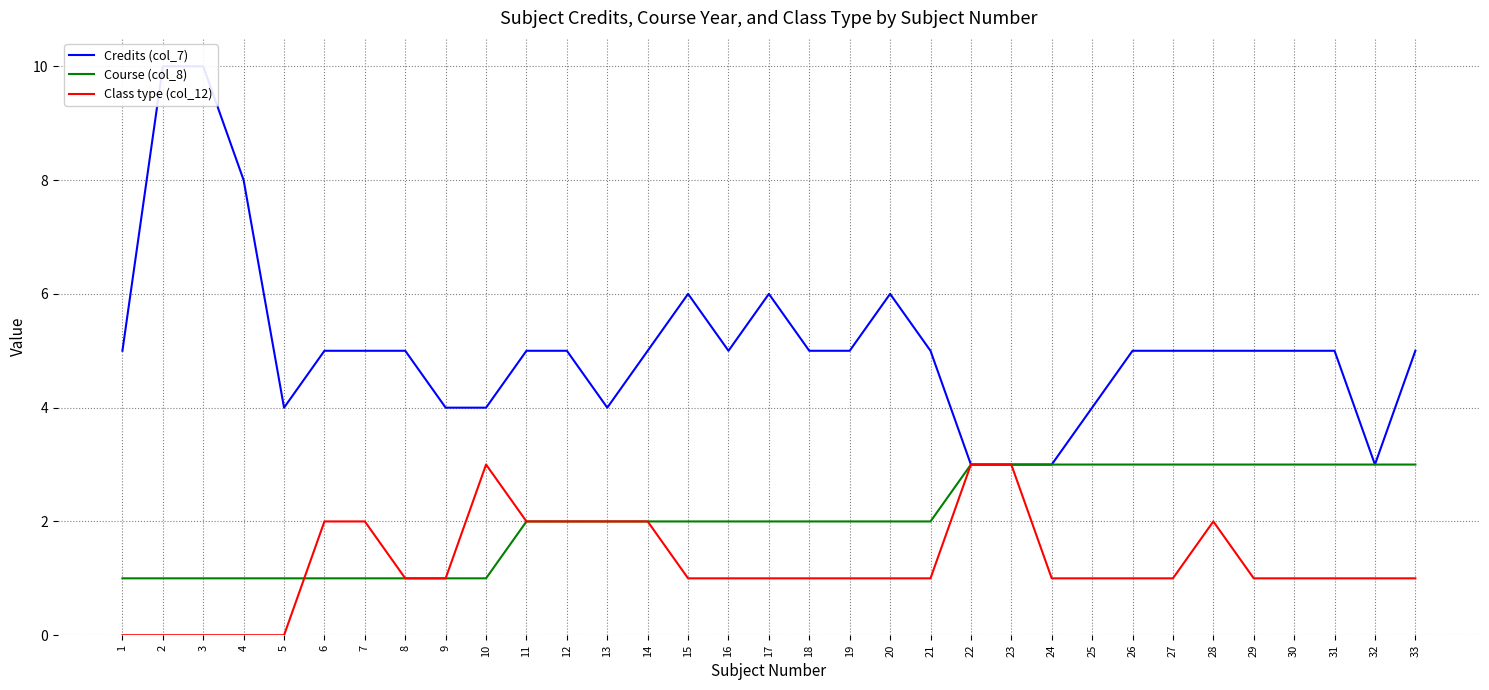

Rank the series at 30 from lowest to highest value.

Class type (col_12), Course (col_8), Credits (col_7)